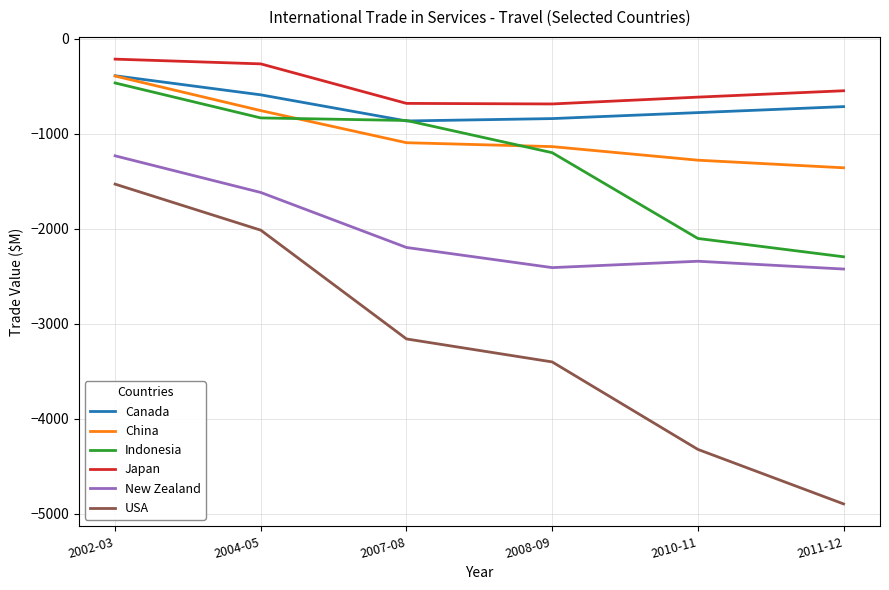

What is the lowest value of the Japan series?

-687